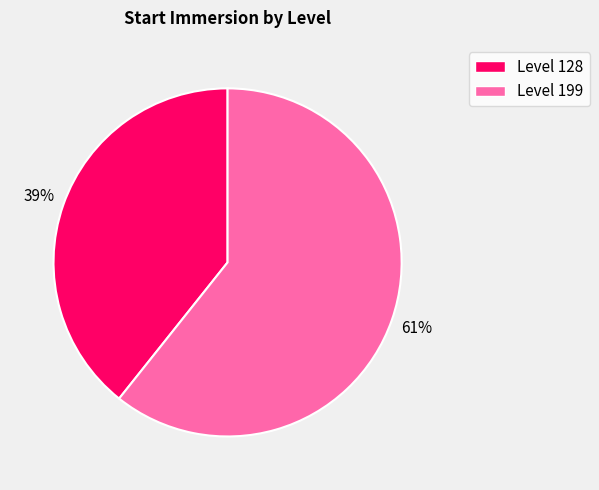

How many slices are in this pie chart?

2